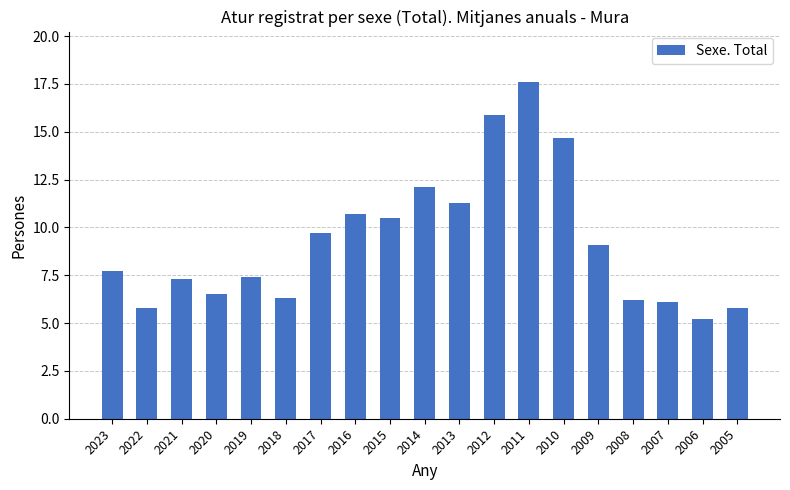

Is it true that the value at 2022 is 5.8?

True